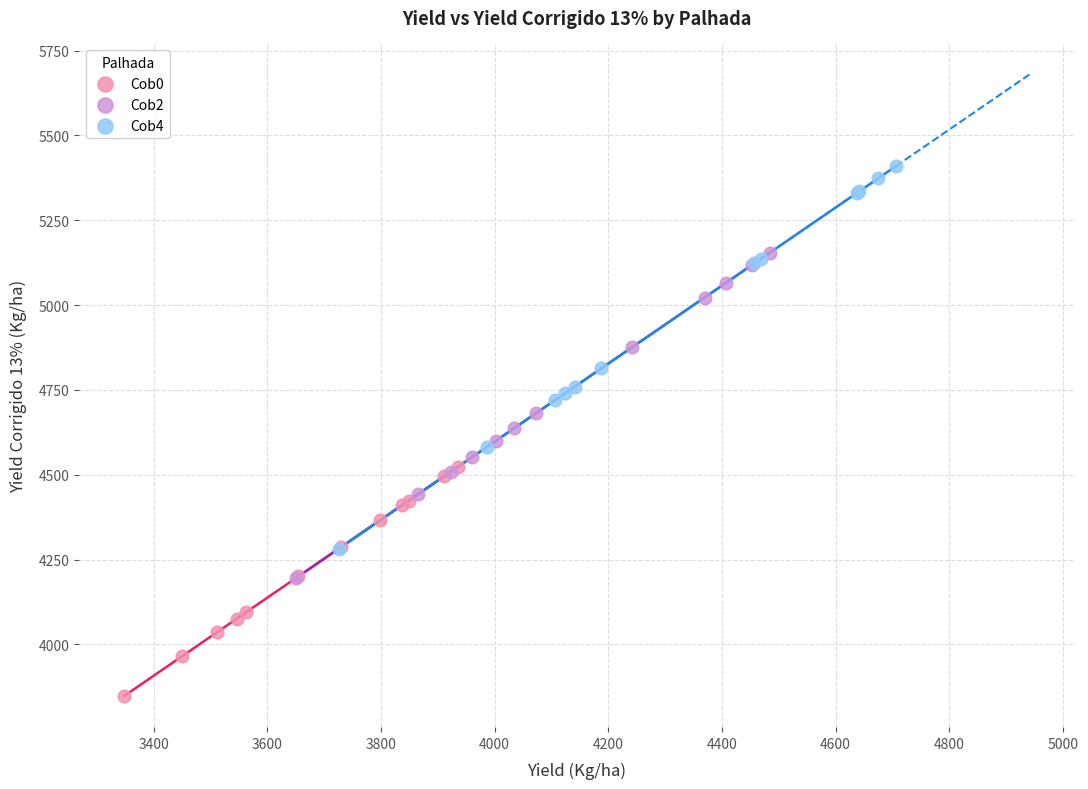

Which series has the largest Y range (max minus min)?

Cob4